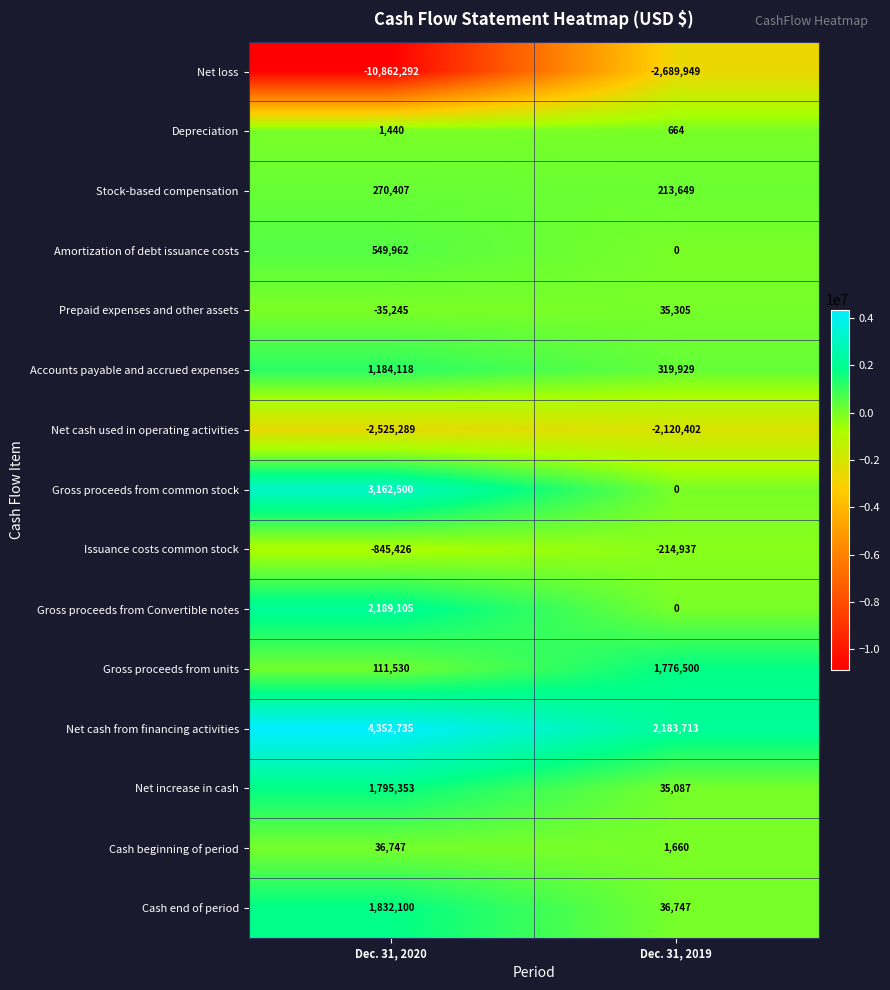

What is the spread (max minus min) of values at Dec. 31, 2019?

4873662